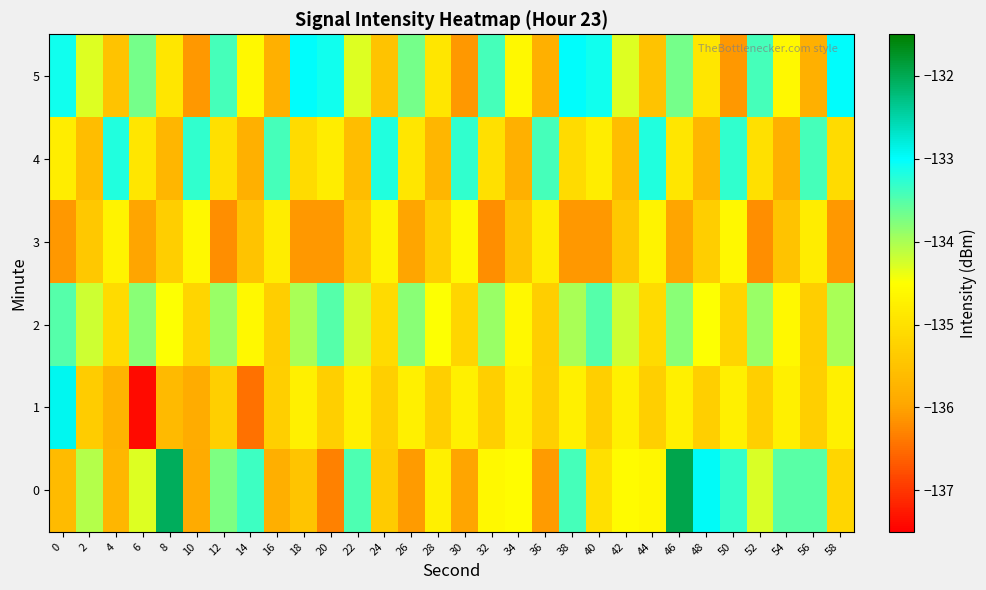

Count the number of categories in the chart.

30